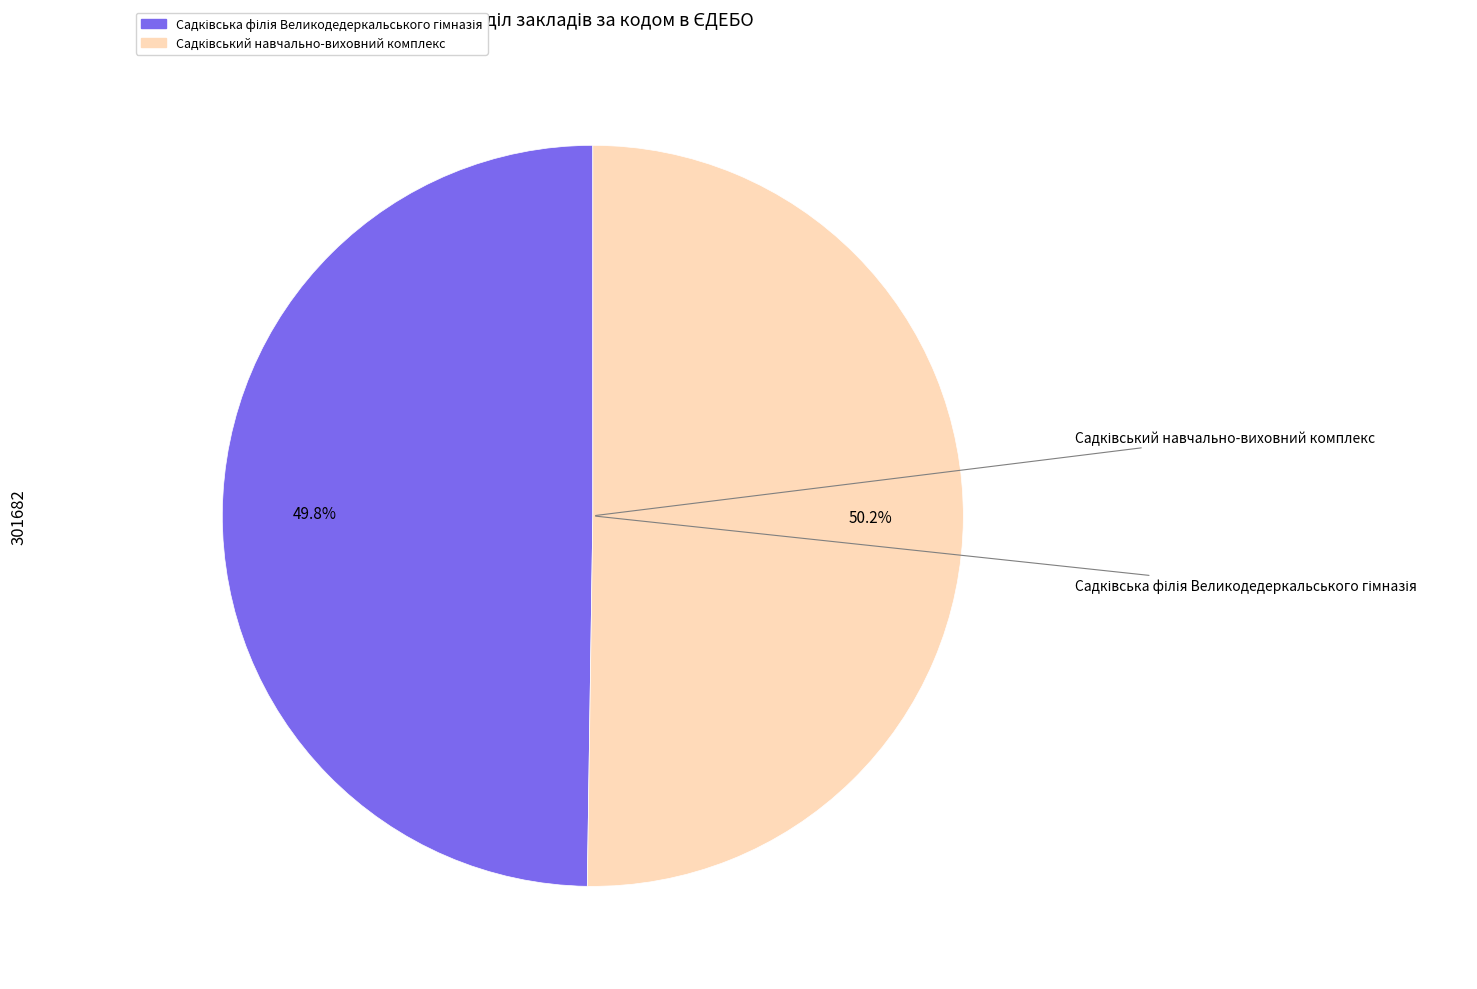

Does Садківський навчально-виховний комплекс represent more than half of the total?

Yes